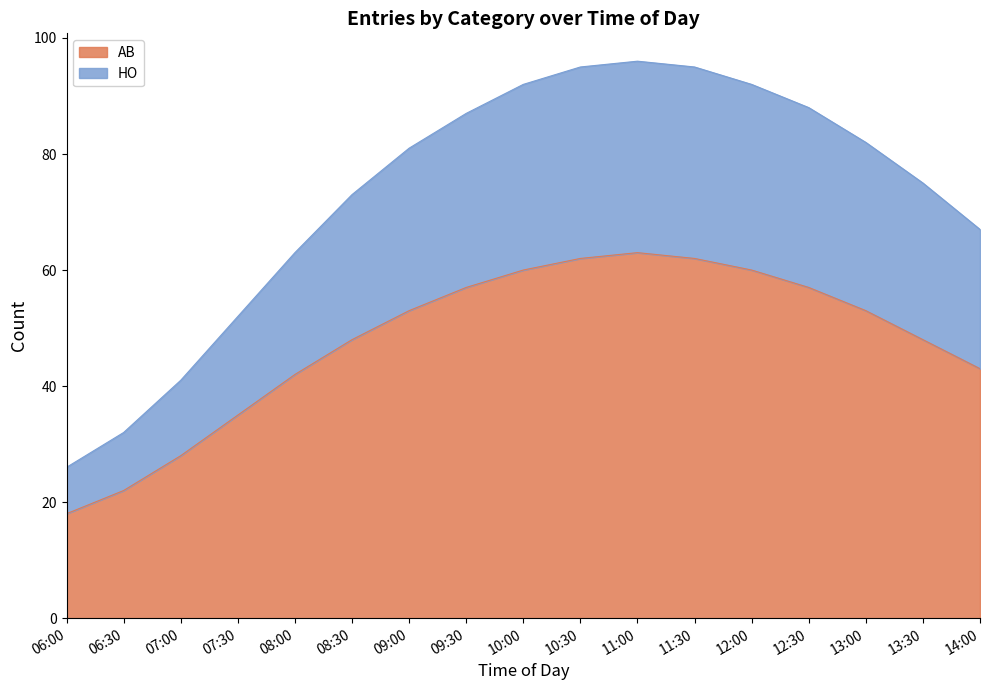

How many lines are shown in the chart?

2